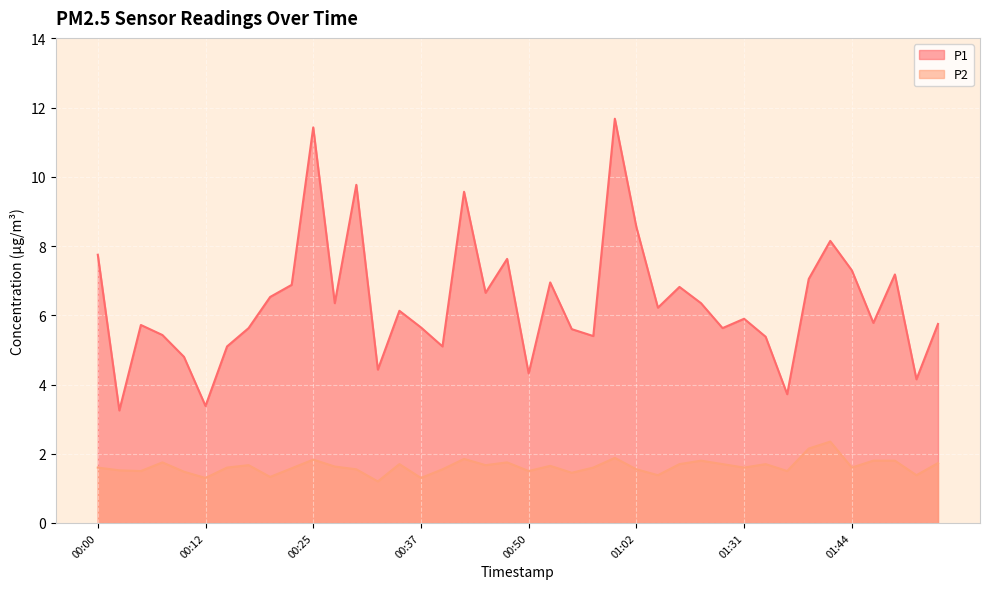

Which series has the largest total across all categories?

P1